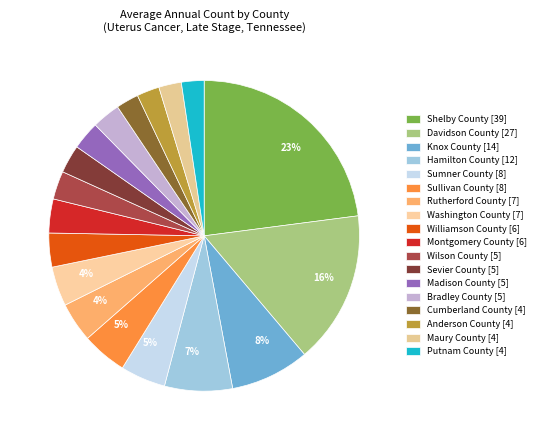

Count the number of slices in the pie.

18